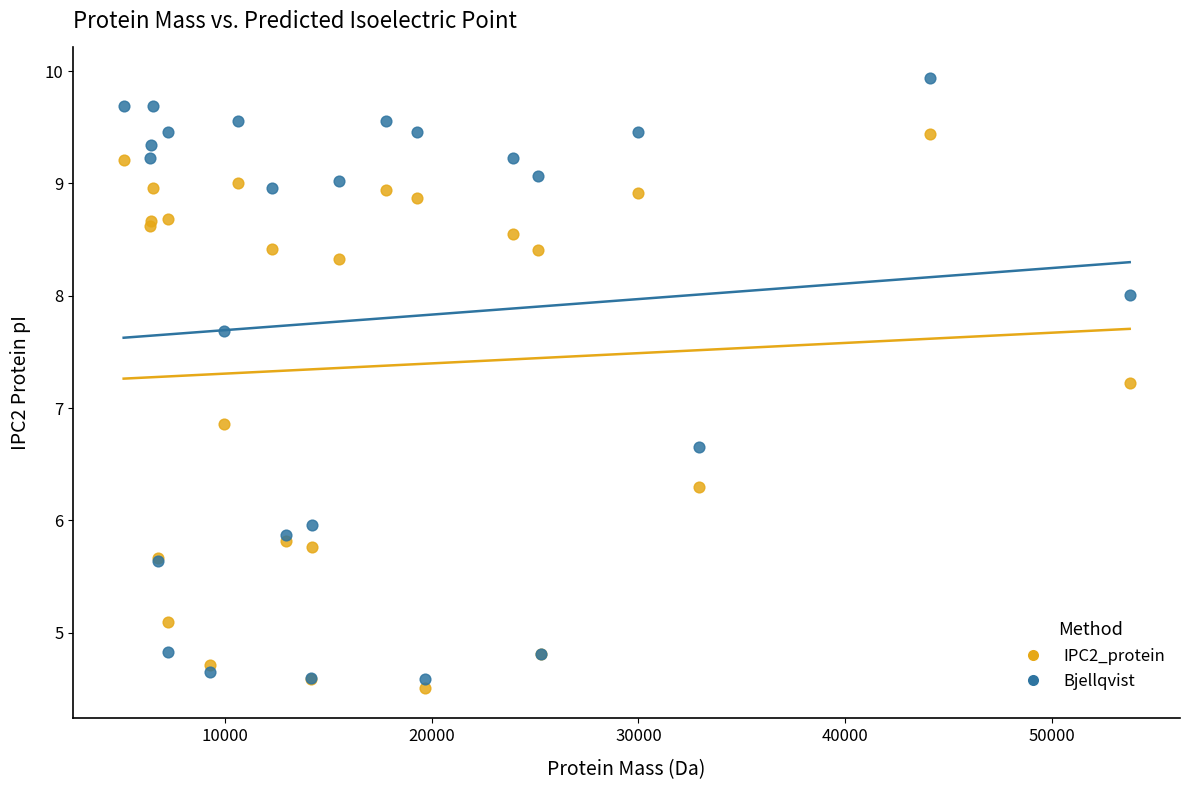

Across all series, what Y value is closest to 7?

6.9